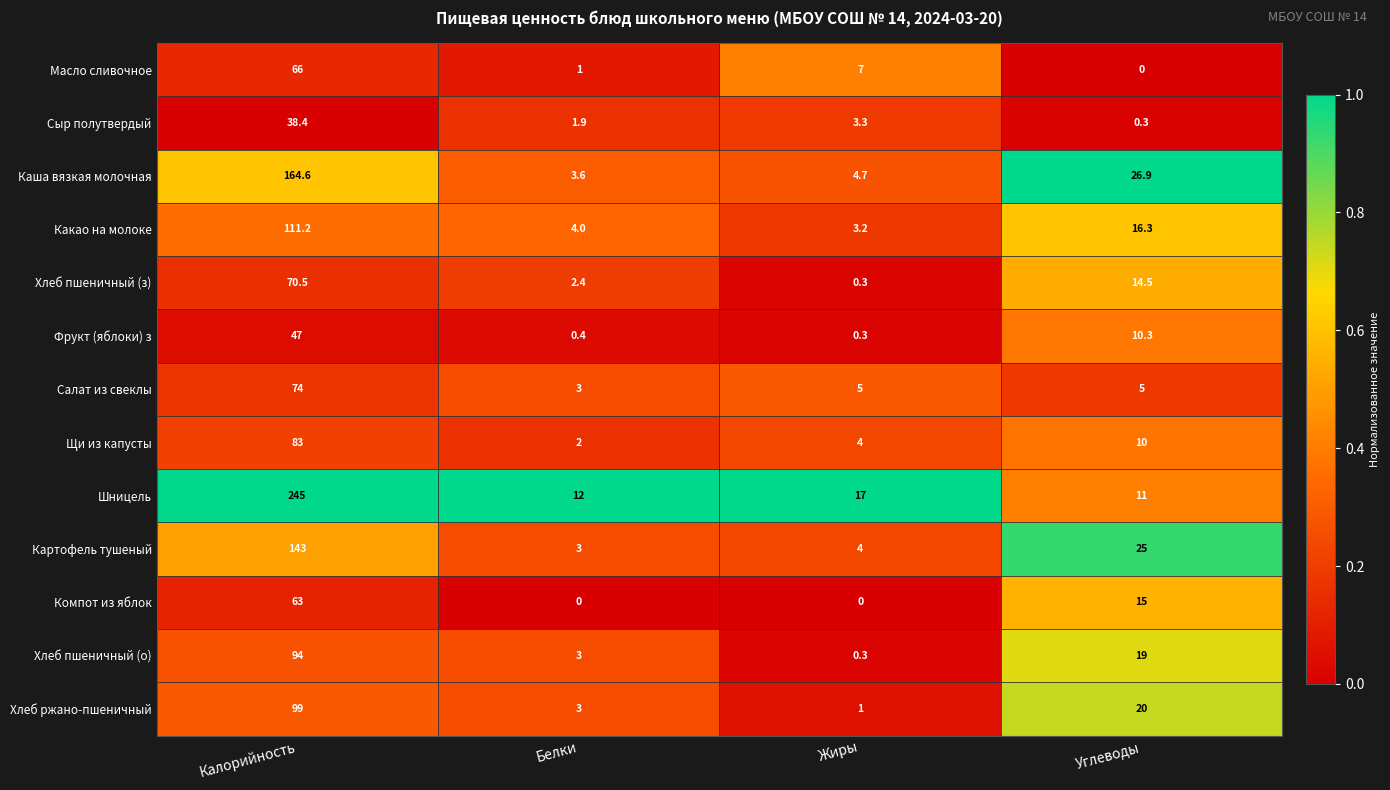

What is the difference between the highest and lowest values at Жиры?

17.0